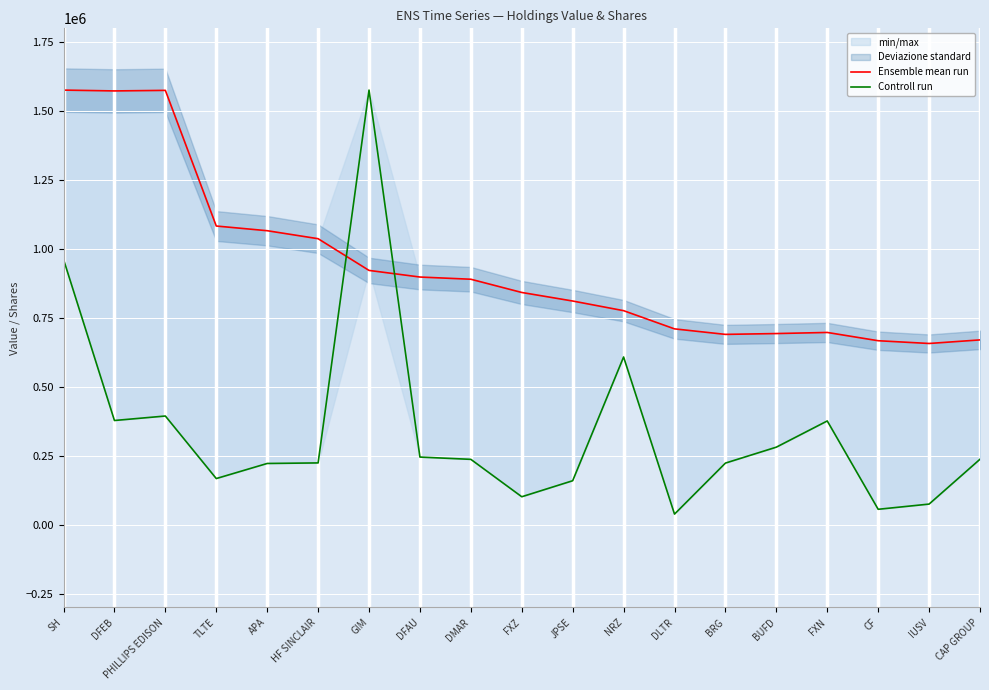

Where do Ensemble mean run and Controll run first cross each other?

HF SINCLAIR and GIM